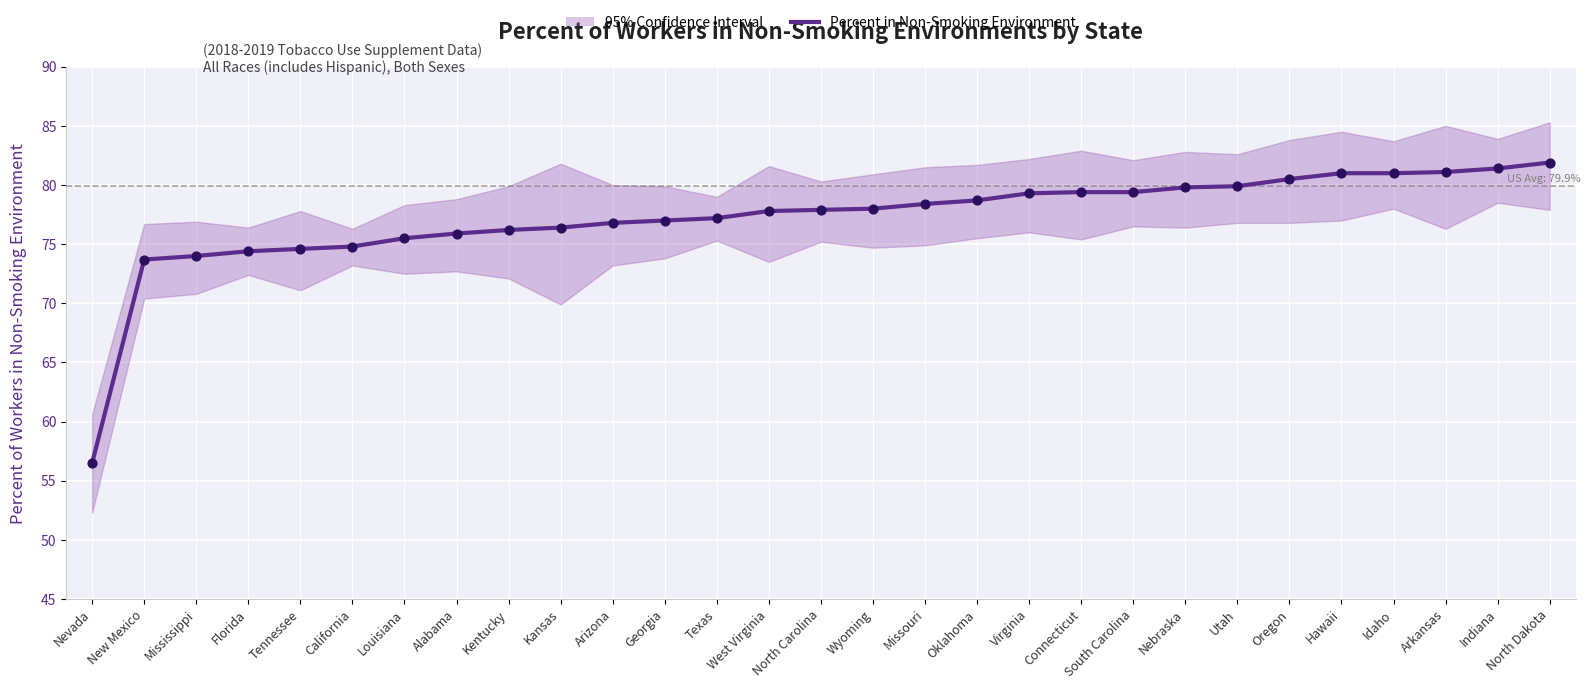

What is the change in value from North Carolina to North Dakota?

+4.0